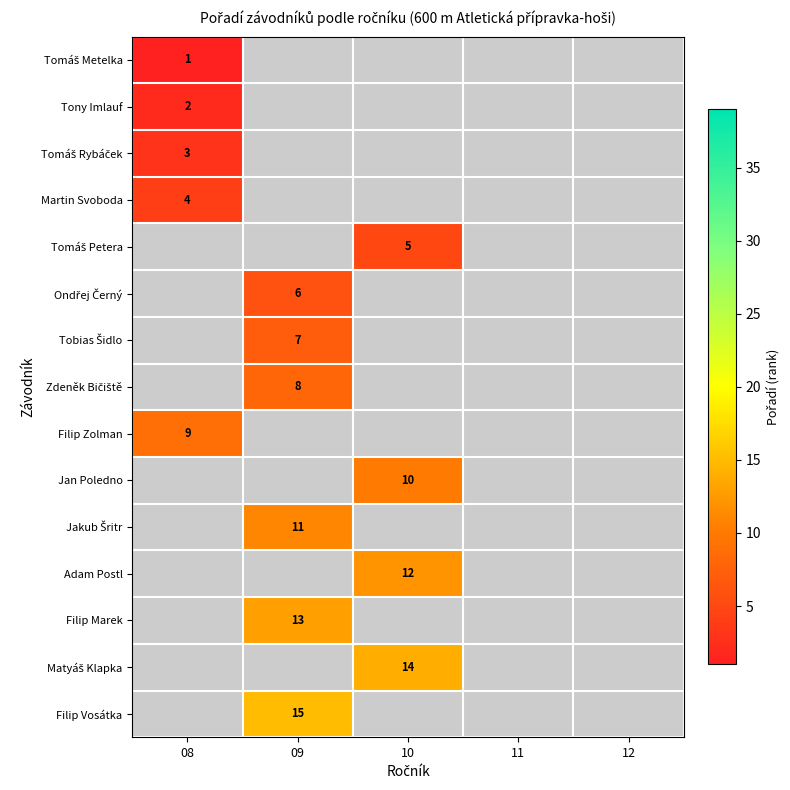

The value of Ondřej Černý at 09 is 9.3. True or false?

False